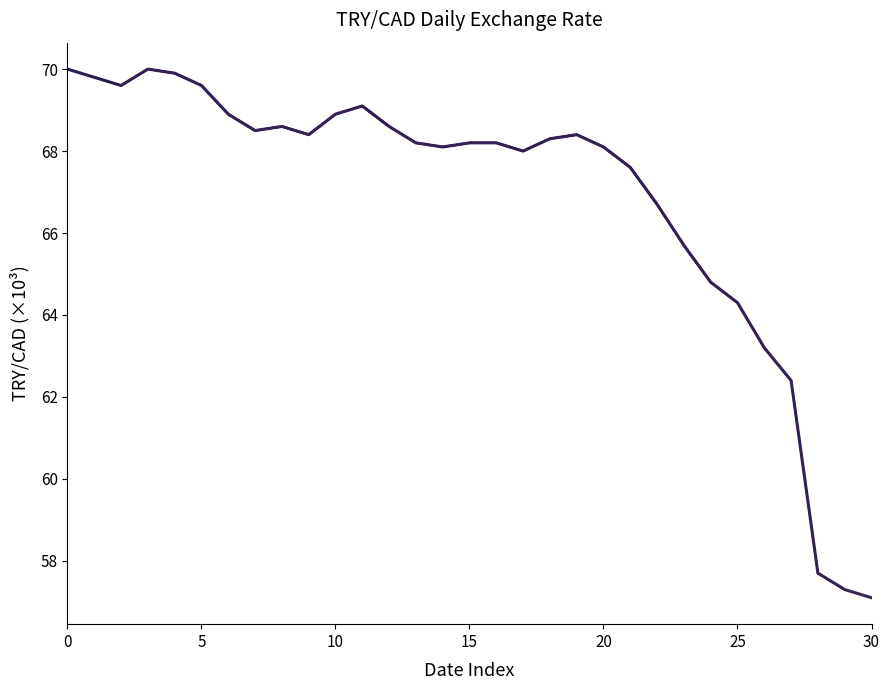

Does the chart have visible grid lines?

No